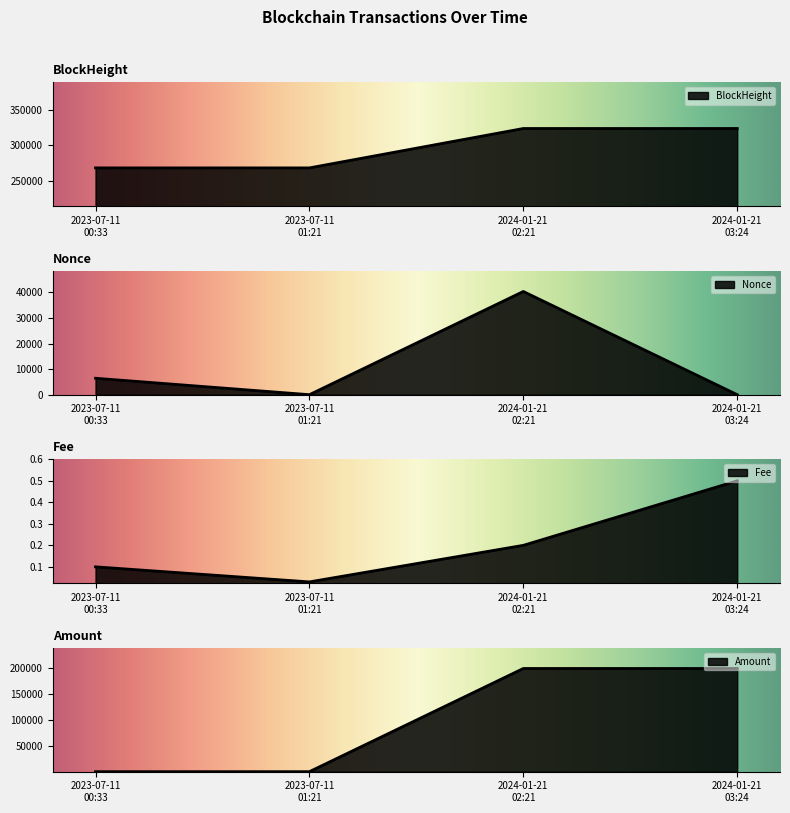

Rank the series by their maximum value, from lowest to highest.

Fee, Nonce, Amount, BlockHeight